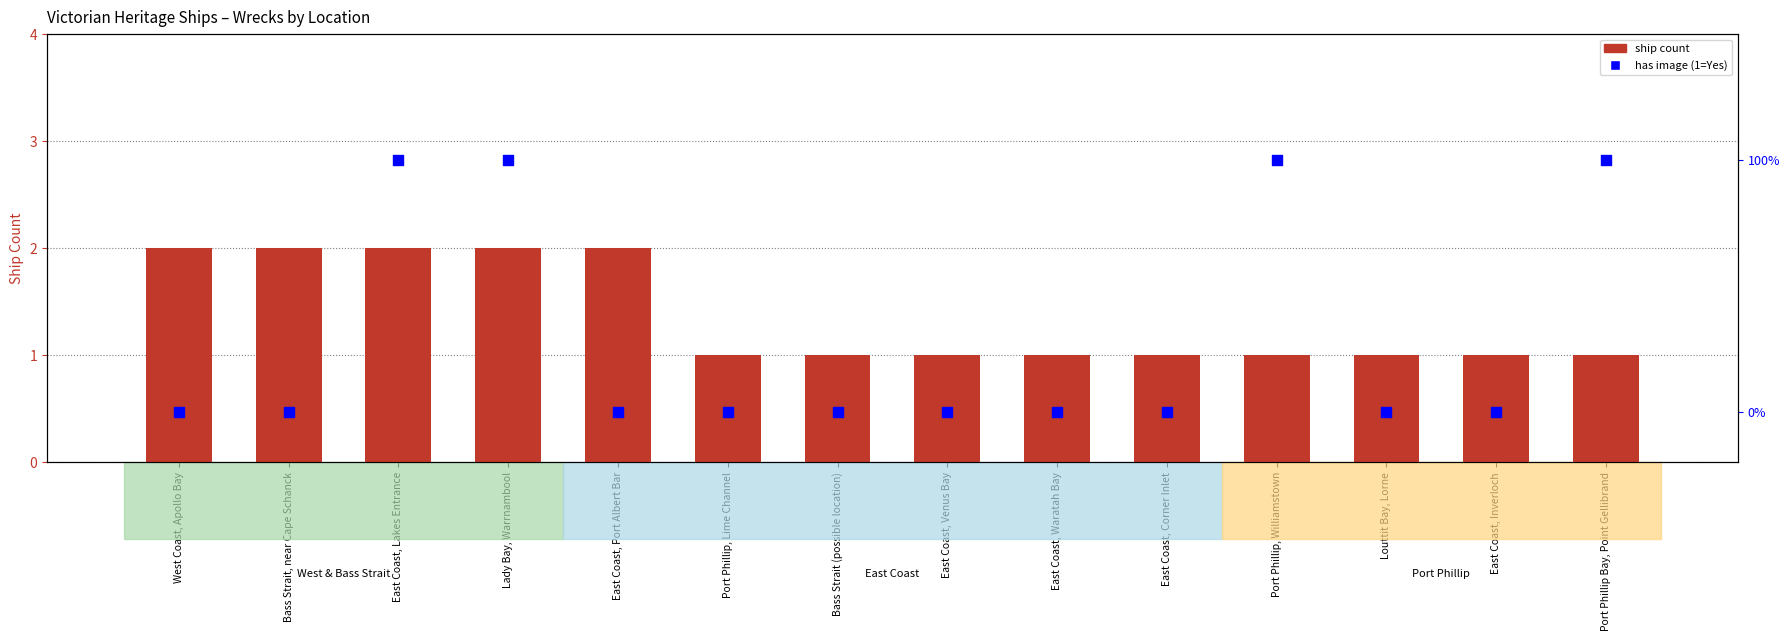

Which series reaches the minimum Y coordinate?

has image (1=Yes)